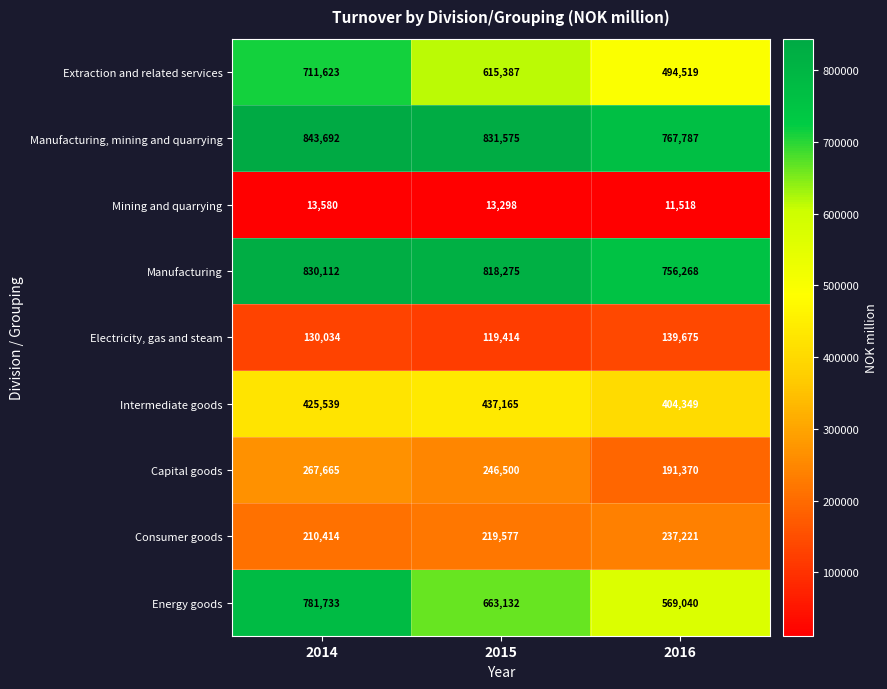

The value of Intermediate goods at 2015 is 437165. True or false?

True